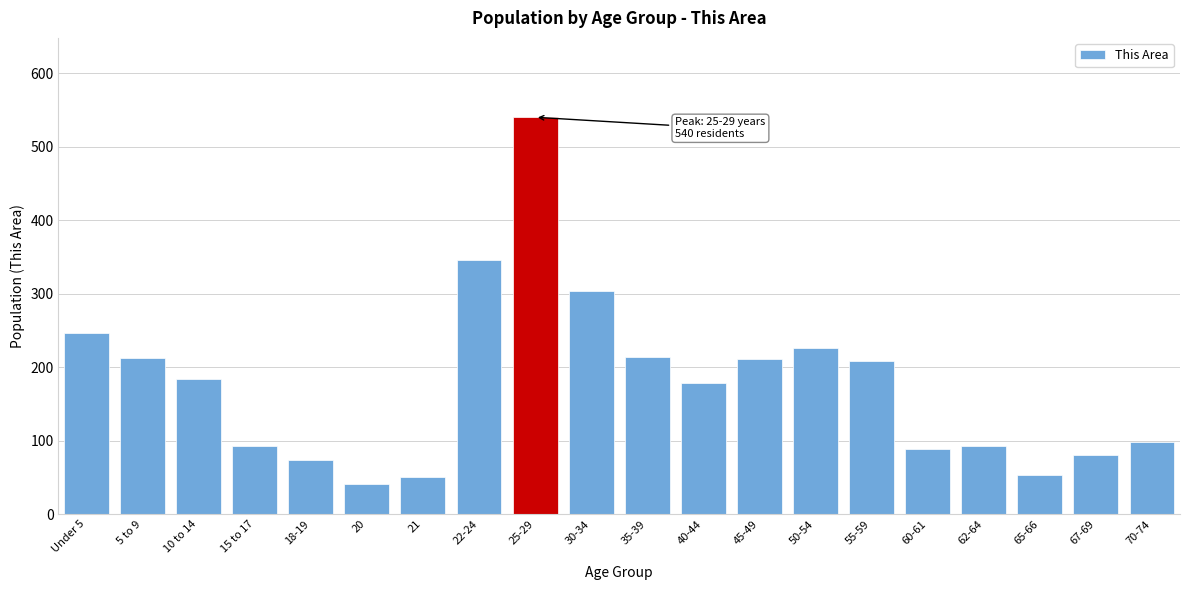

At which label is the value closest to 290?

30-34